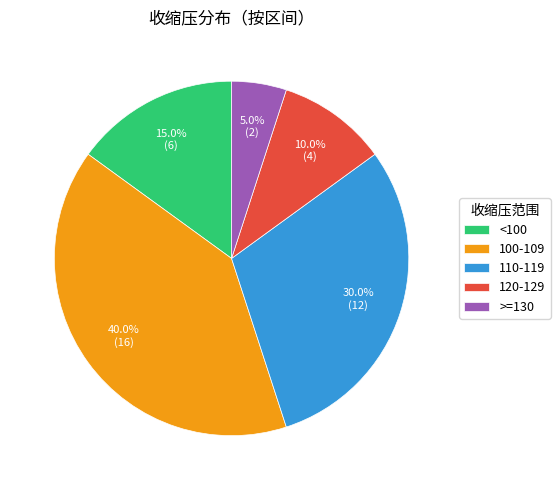

Is there any slice that represents more than half of the pie?

No